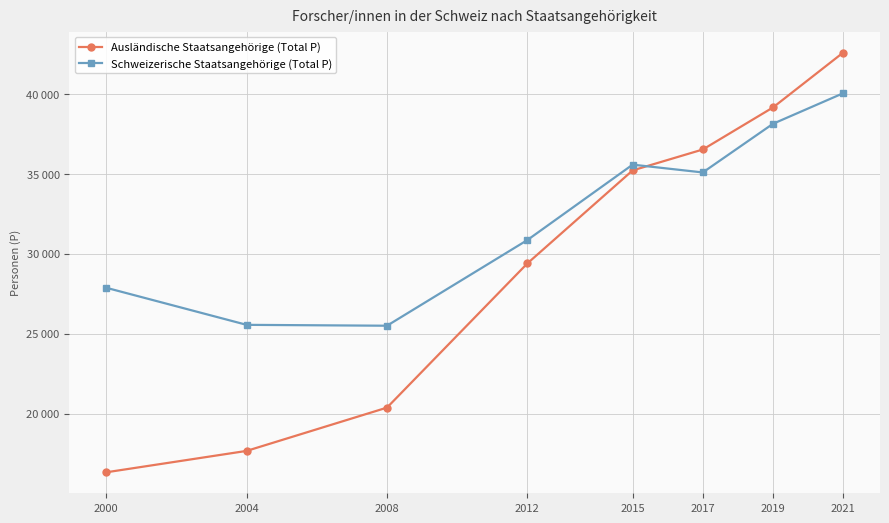

What are all the series names shown in the legend?

Ausländische Staatsangehörige (Total P), Schweizerische Staatsangehörige (Total P)